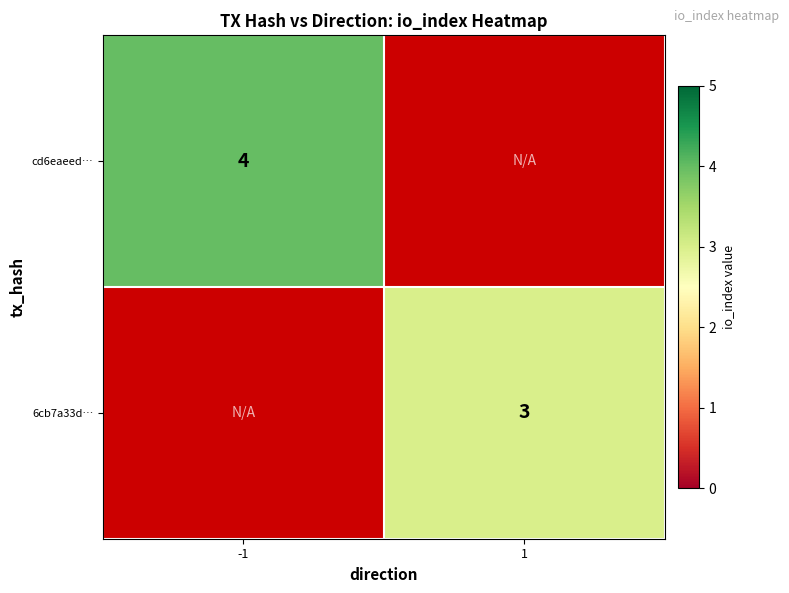

Is it true that cd6eaeed… equals 2 at -1?

False